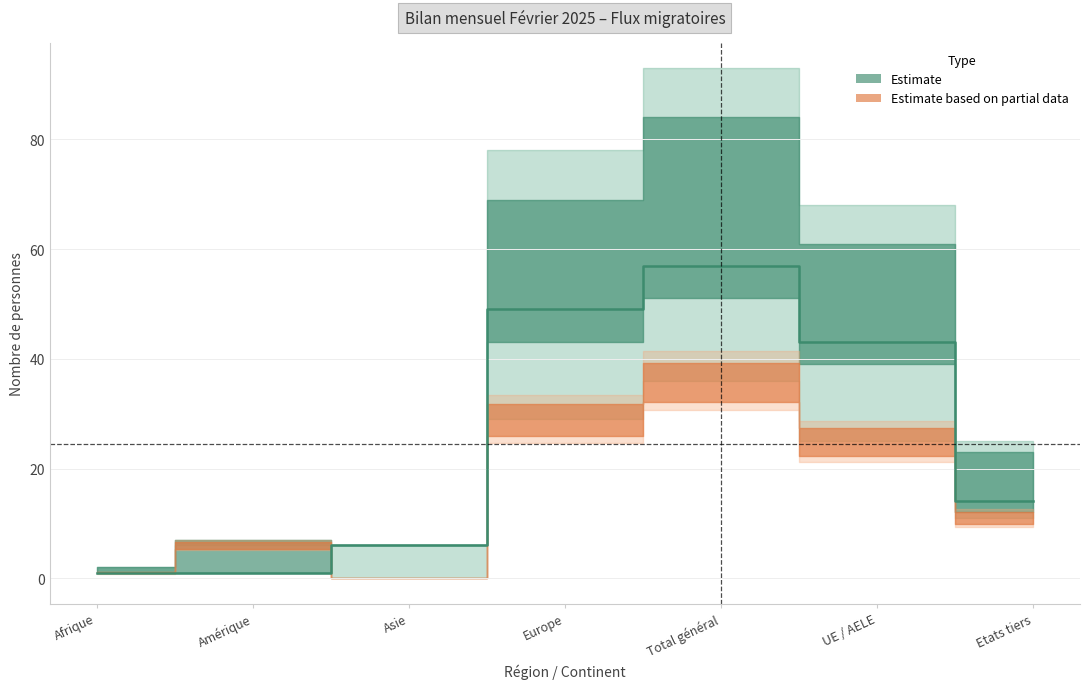

What is the difference between the maximum and minimum values?

56